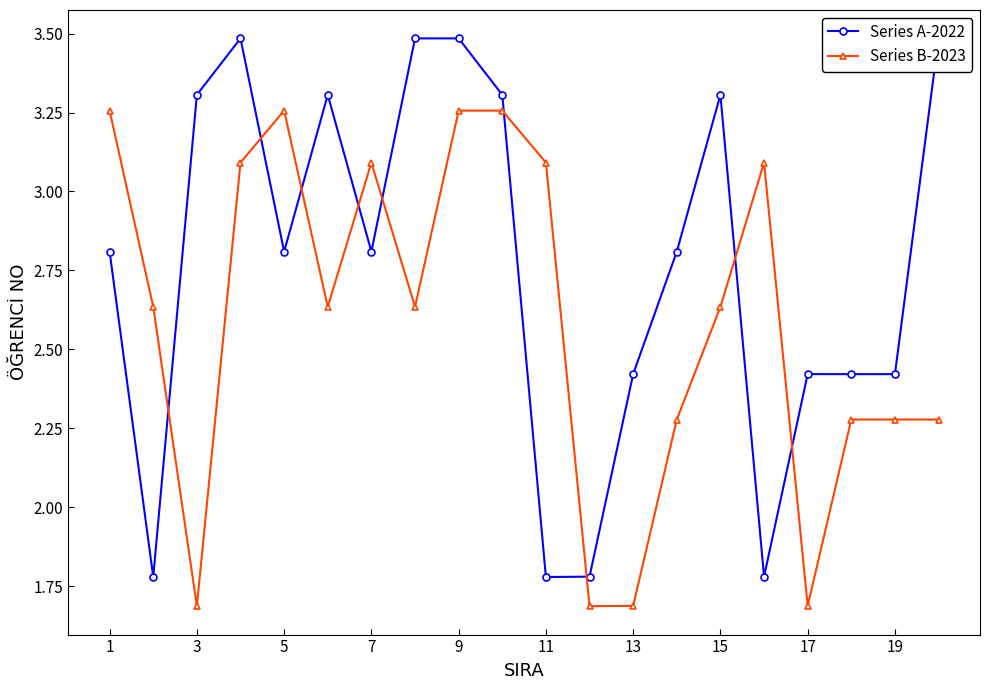

What is the greatest value displayed?

3.5